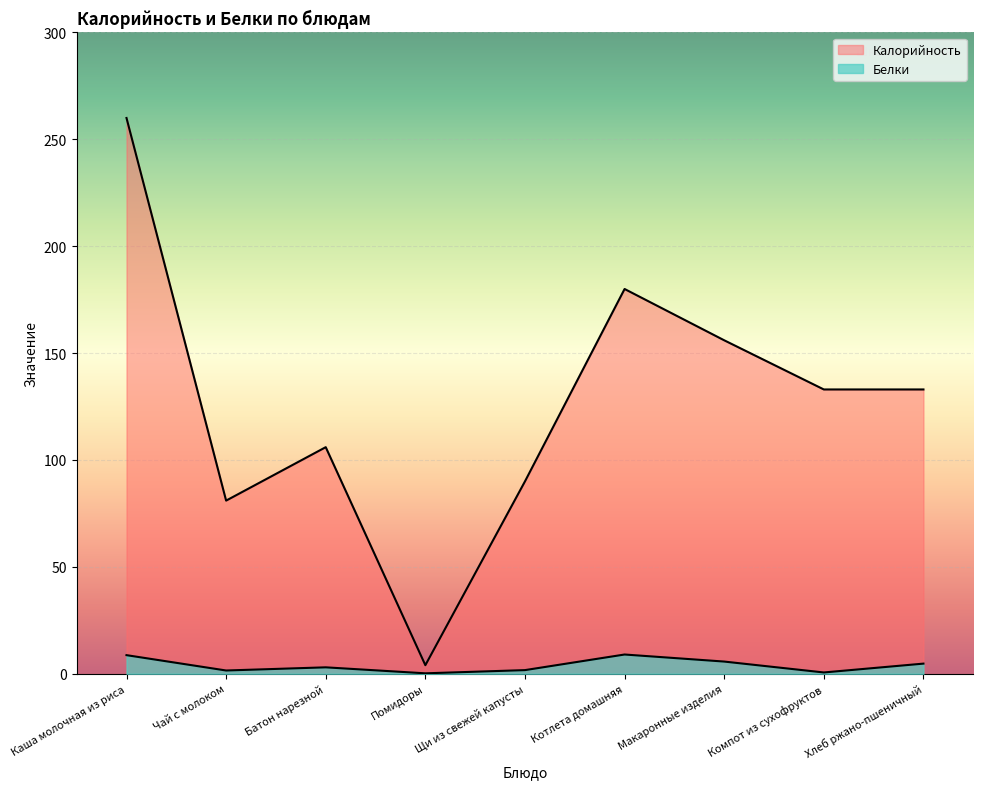

What is the minimum value shown in the chart?

0.2